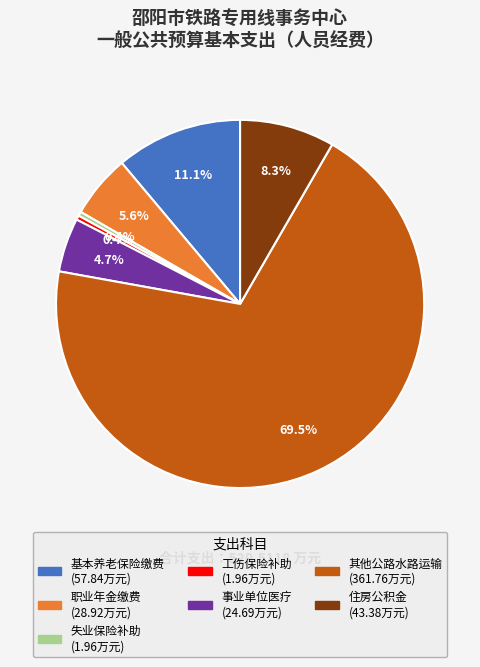

Does any single category account for the majority?

Yes